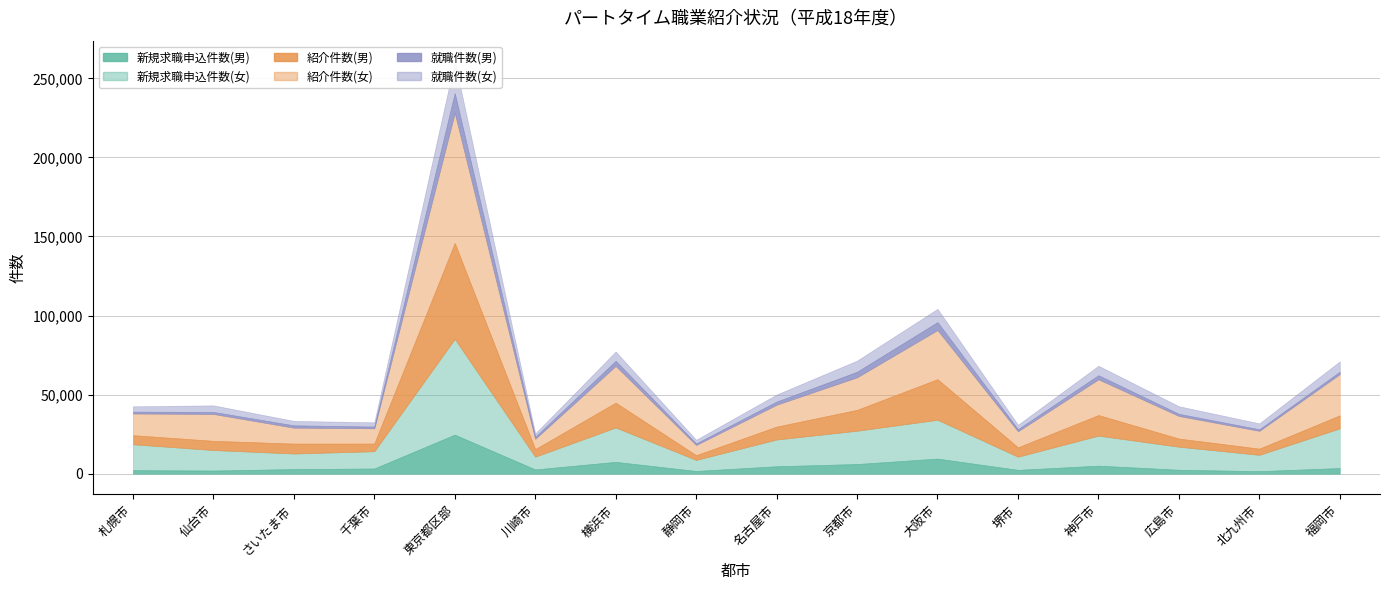

Between which two adjacent categories do 新規求職申込件数(男) and 就職件数(女) first intersect?

仙台市 and さいたま市